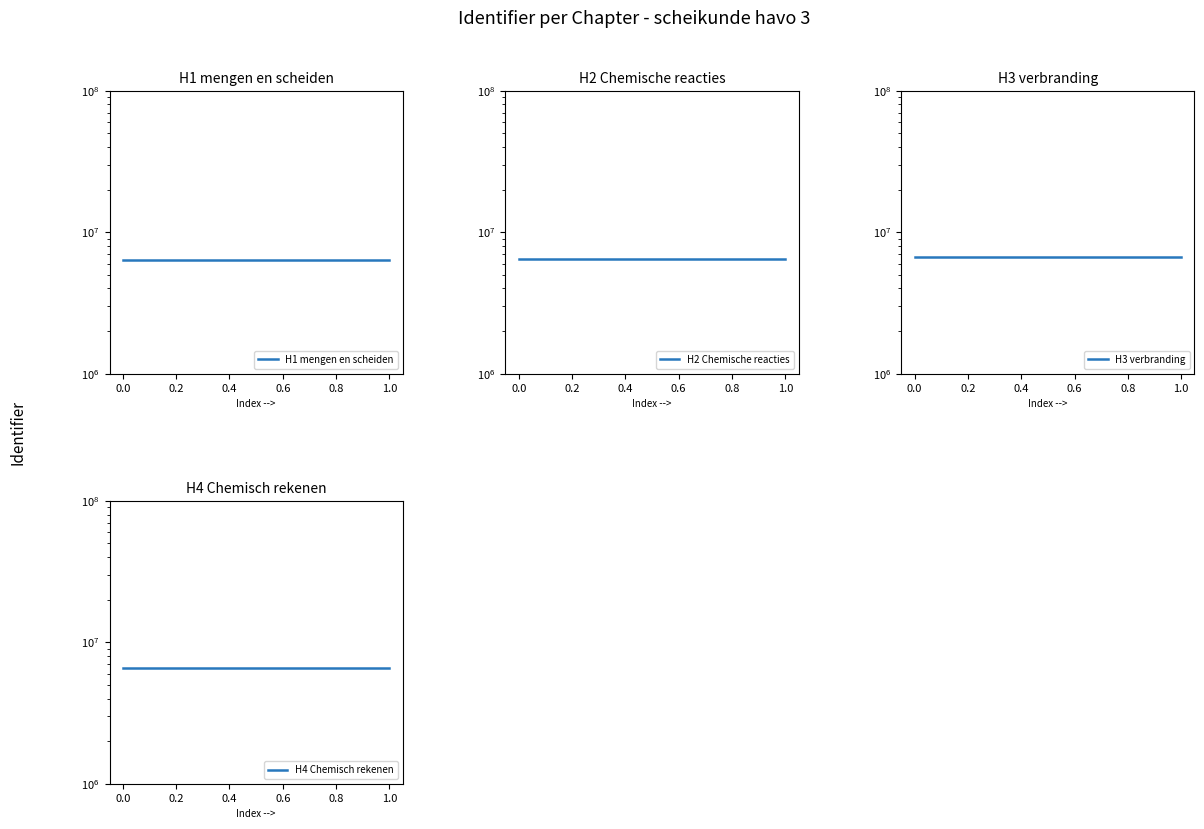

Is it true that H1 mengen en scheiden equals 9423193 at 1.0?

False